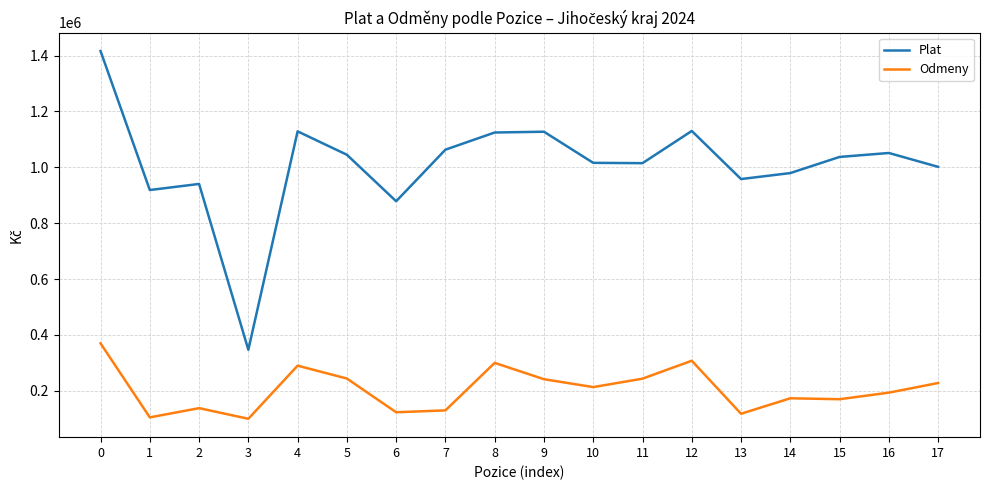

What is the total value across all series at 12?

1437809